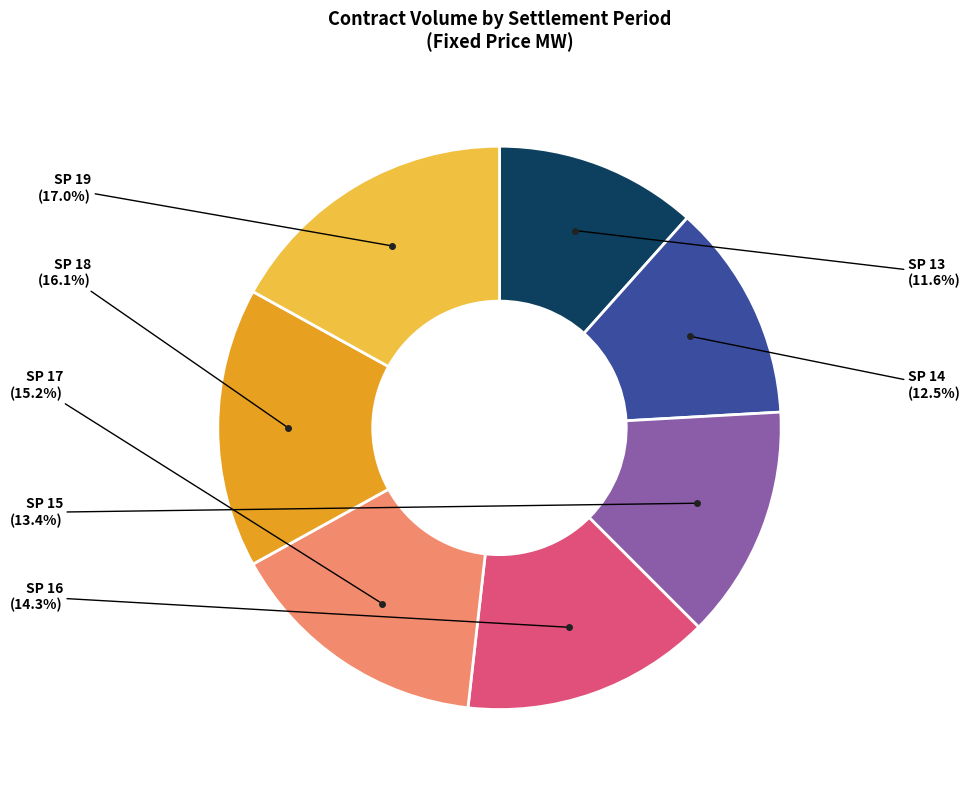

Is there any slice that represents more than half of the pie?

No